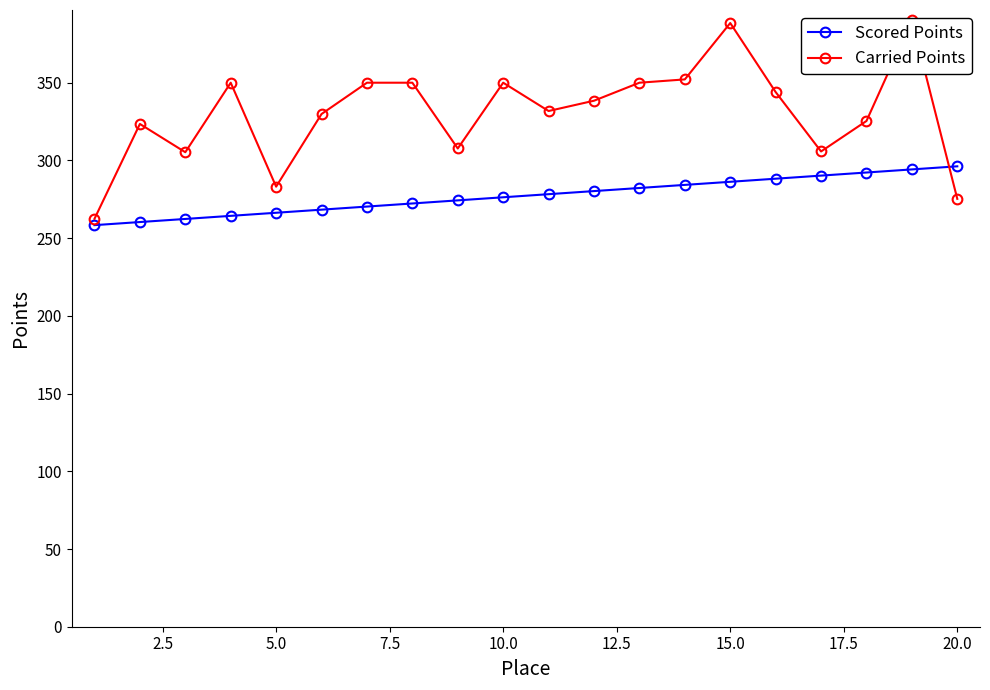

What is the minimum value for Scored Points?

258.4